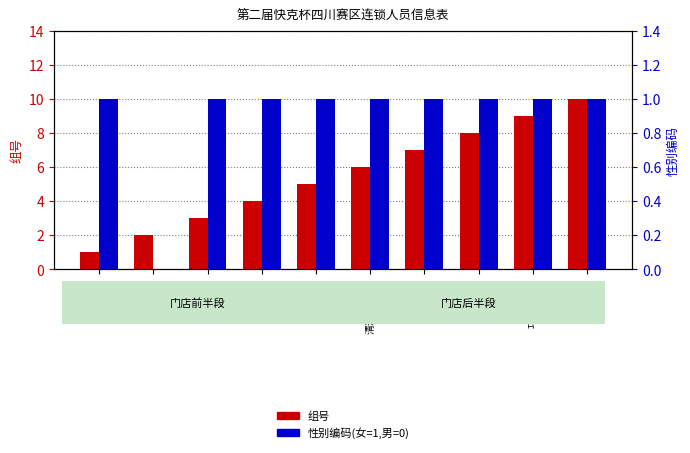

Rank the series by their maximum value, from highest to lowest.

组号, 性别编码(女=1,男=0)